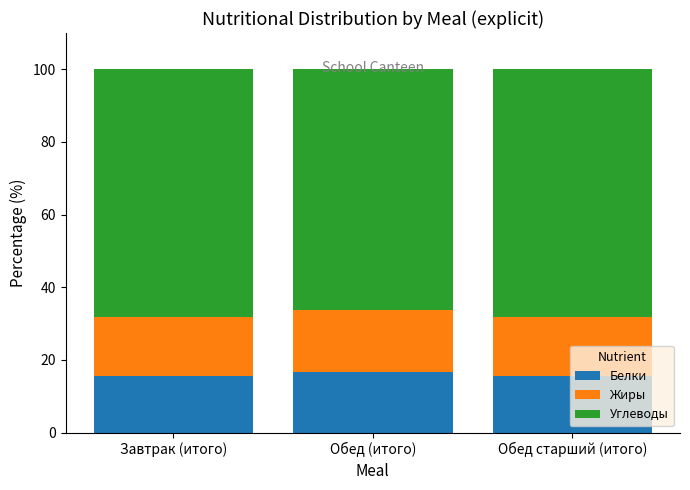

What is the sum of the Белки values at Завтрак (итого) and Обед старший (итого)?

31.4